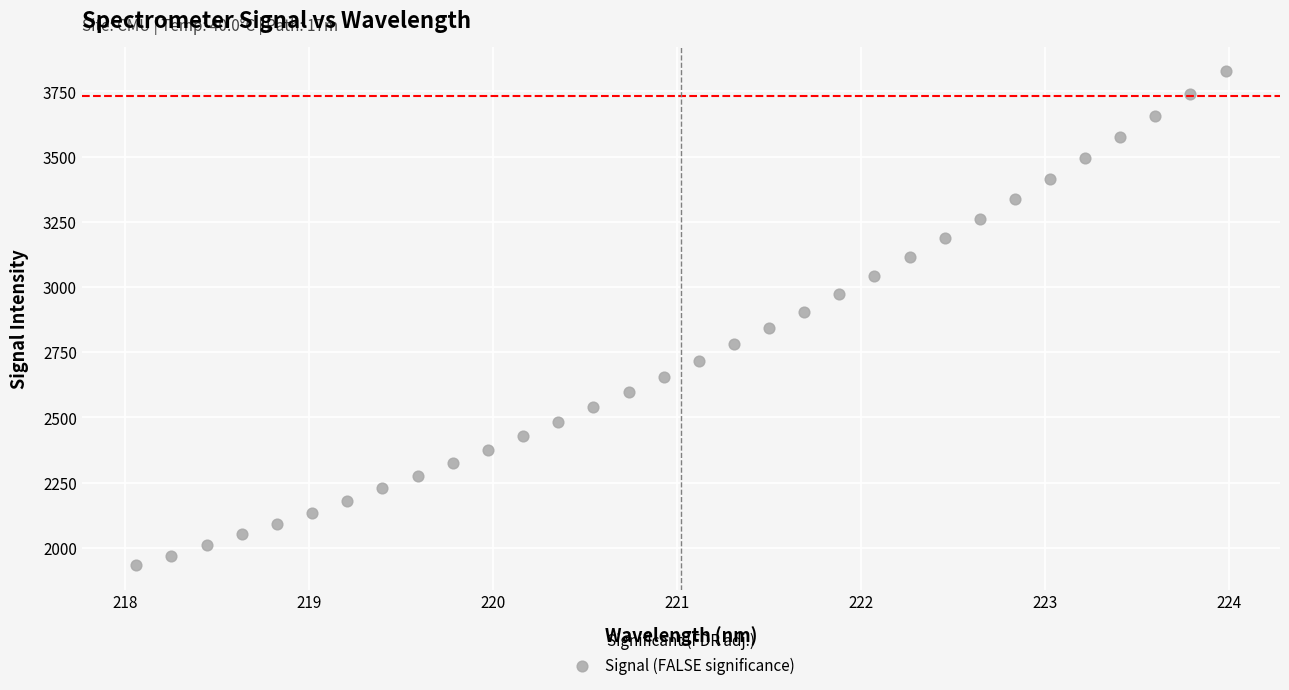

What is the range of X values (max minus min)?

5.9